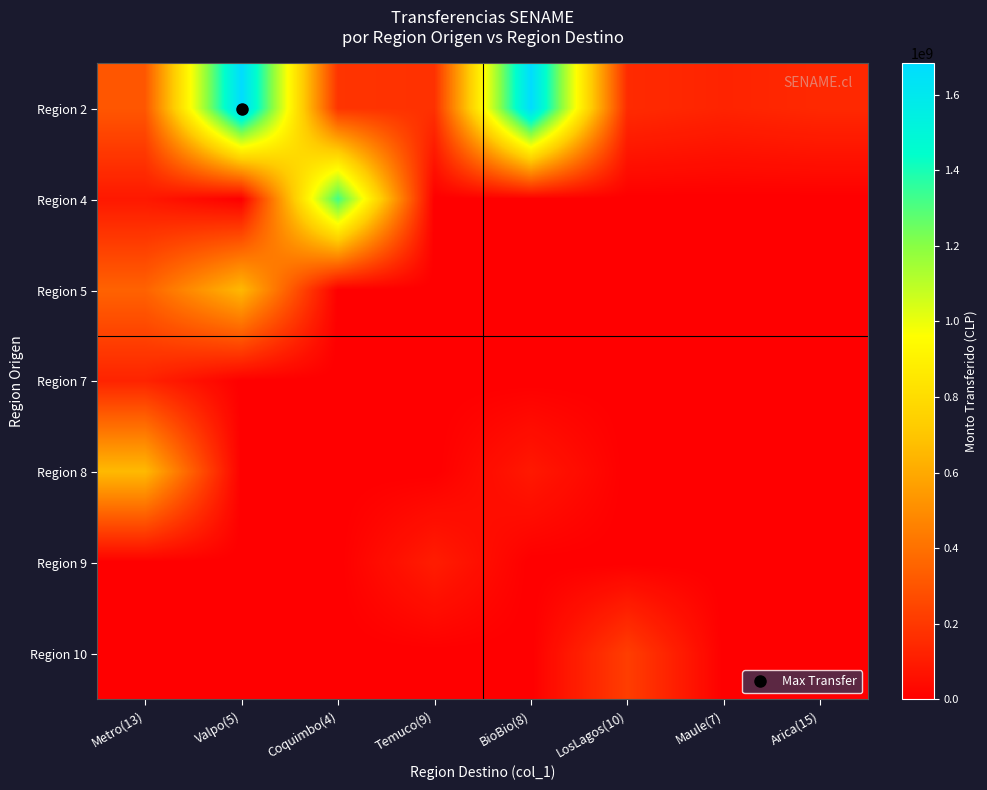

How many data points does each series have?

8